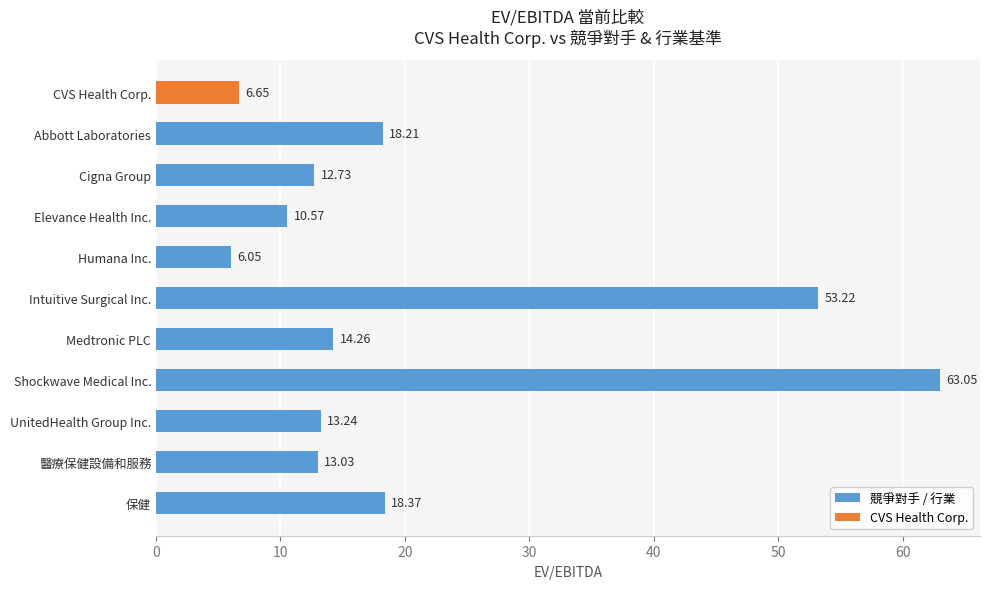

How many bars are there in total?

11